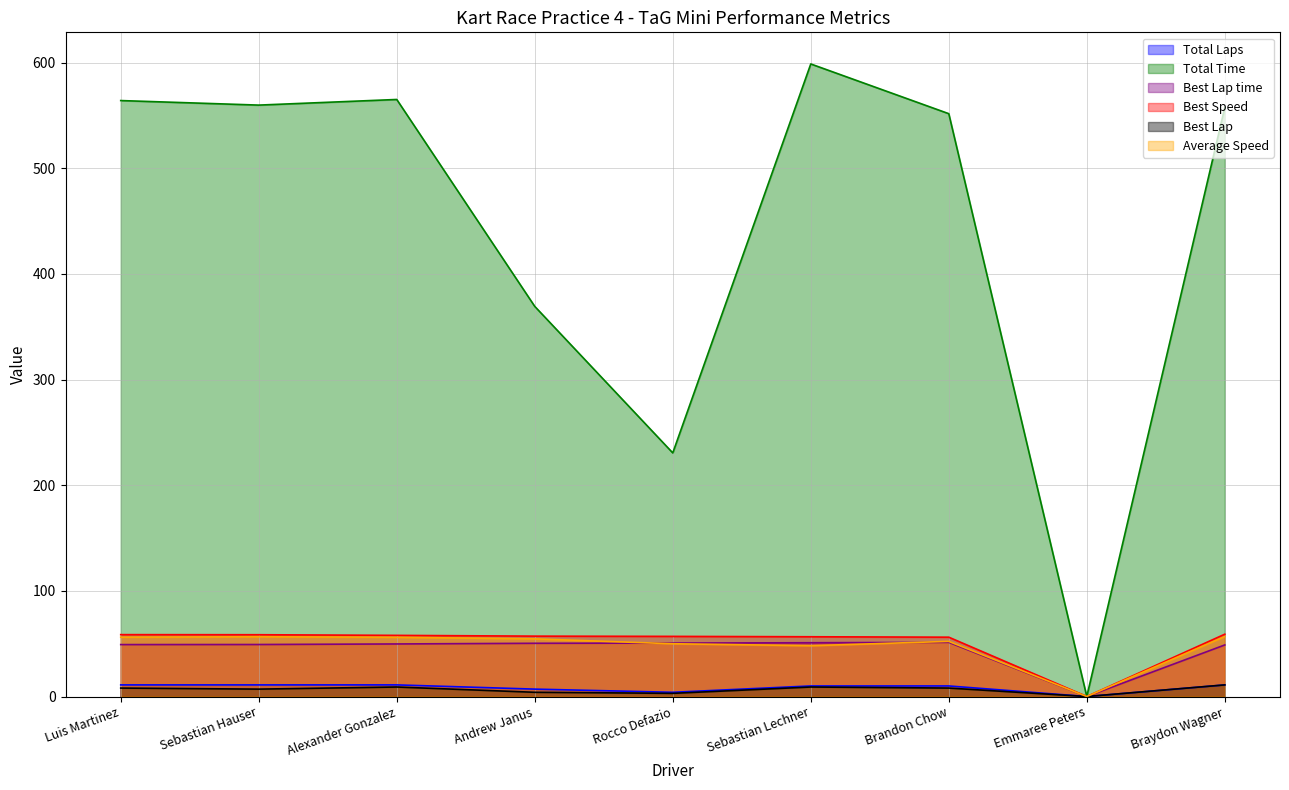

In Best Speed, how many points are lower than both neighbors (excluding endpoints)?

1